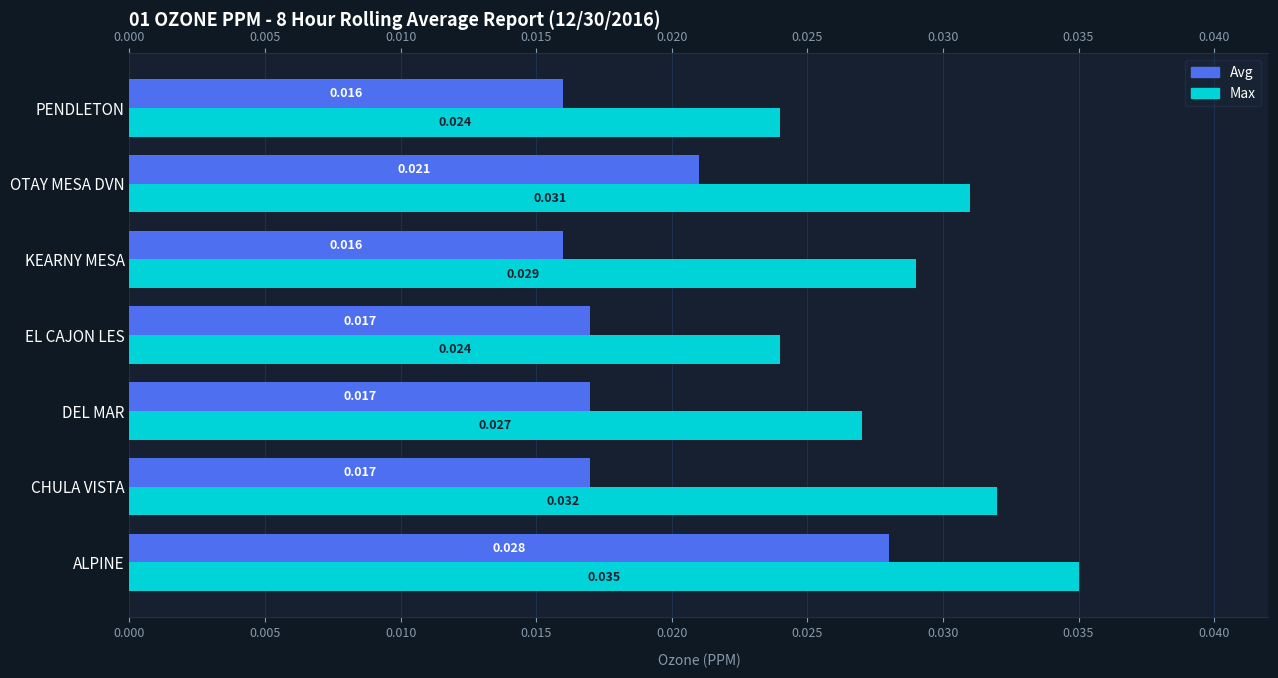

At which category does the chart reach its peak across all series?

ALPINE